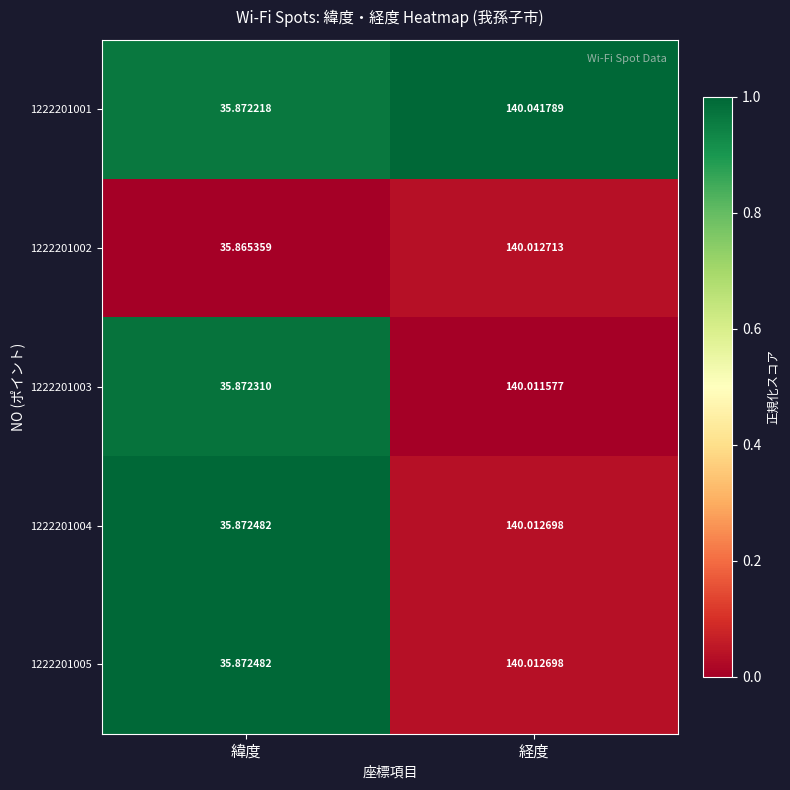

At which label does 1222201003 first exceed 140?

経度